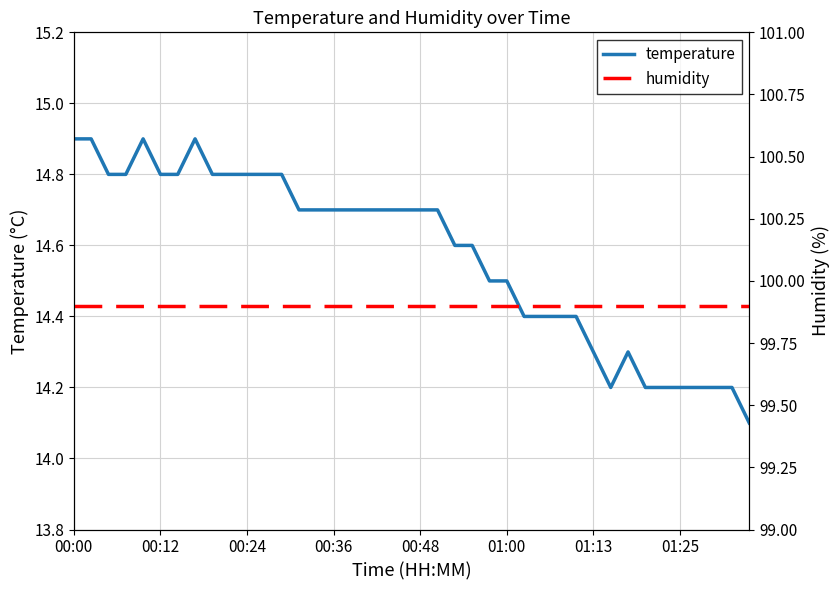

The temperature series shows 21.2 at 01:00. True or false?

False